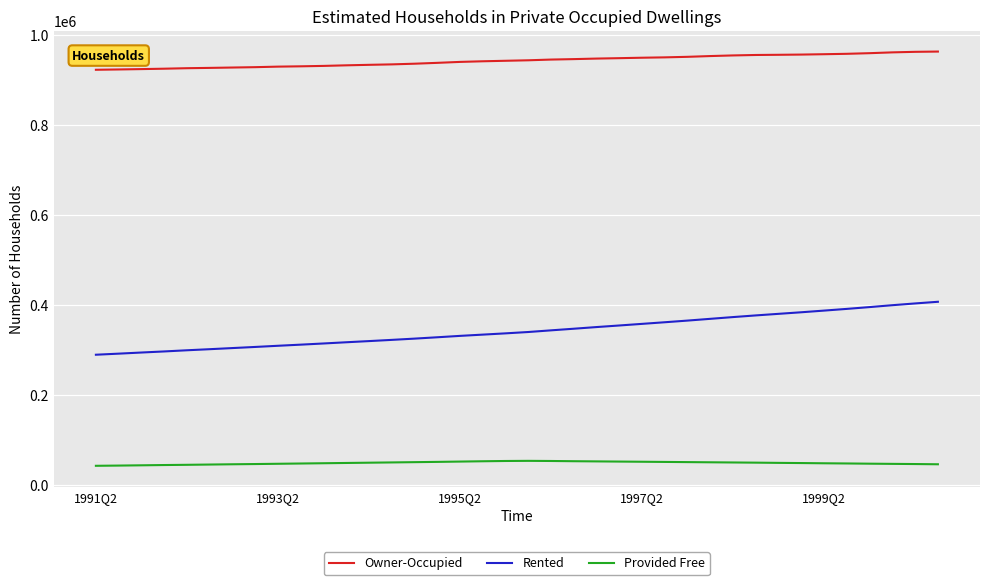

What is the difference between the maximum and minimum values in the Rented series?

117700